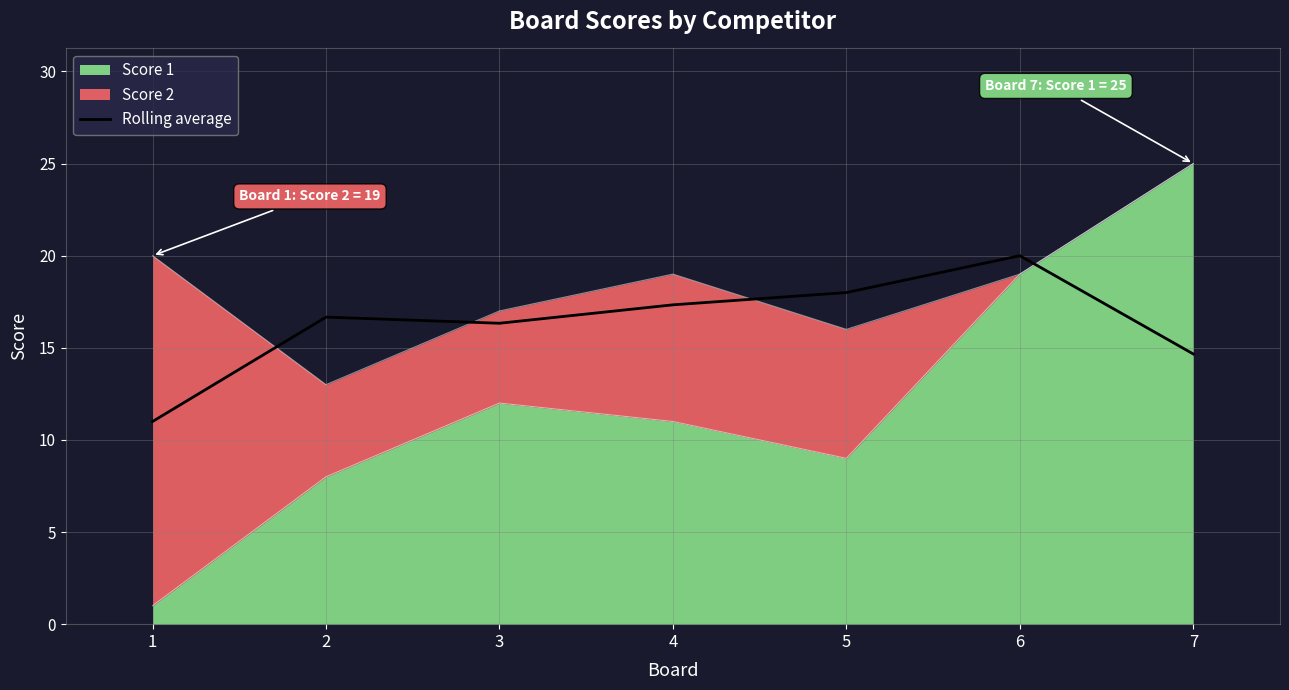

Approximately how many times larger is the value at 2 compared to 5?

0.9